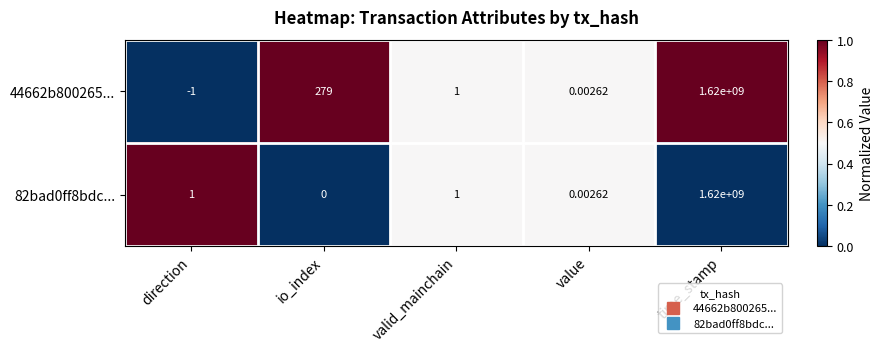

Rank the categories by 44662b800265... value from highest to lowest.

time_stamp, io_index, valid_mainchain, value, direction